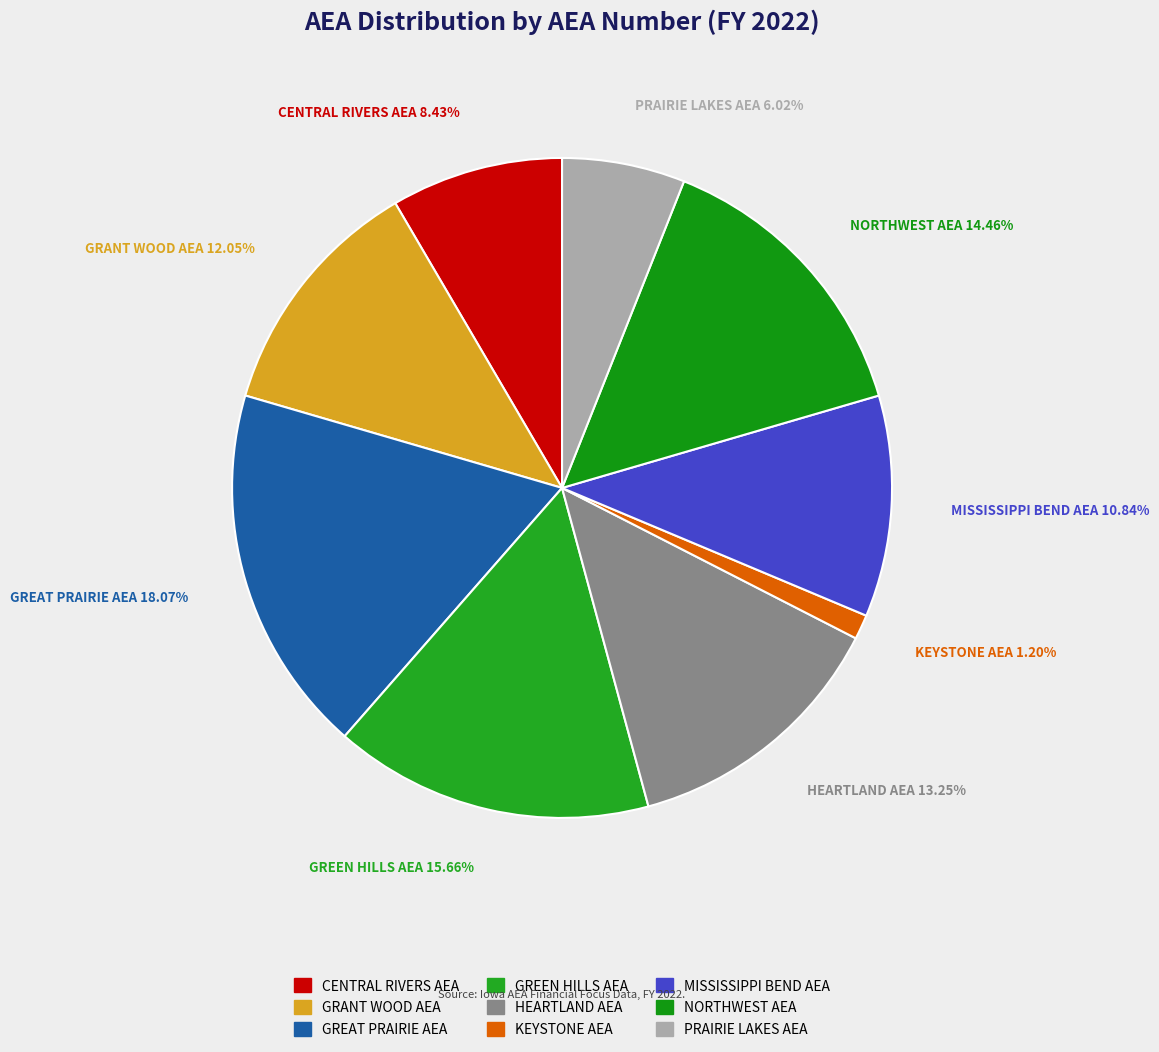

Rank the categories by value from lowest to highest.

KEYSTONE AEA, PRAIRIE LAKES AEA, CENTRAL RIVERS AEA, MISSISSIPPI BEND AEA, GRANT WOOD AEA, HEARTLAND AEA, NORTHWEST AEA, GREEN HILLS AEA, GREAT PRAIRIE AEA